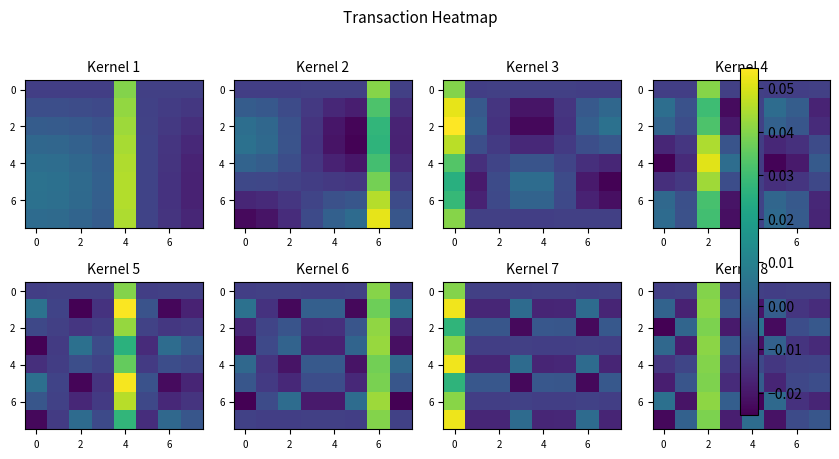

At how many categories does at least one series exceed 0?

5